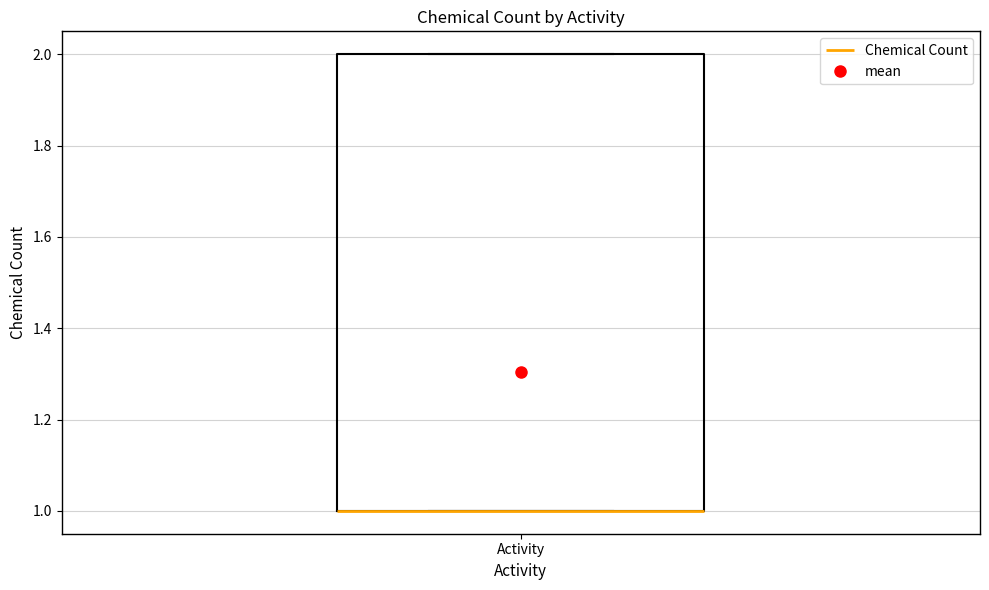

Transcribe this box plot: give where the median line is, the range the box spans, and where the two whiskers end, as read against the y-axis. The values are not printed on the chart, so give them approximately, as read against the axis.

median 1 (drawn on the box's lower edge), box 1 to 2, whiskers 1 to 2